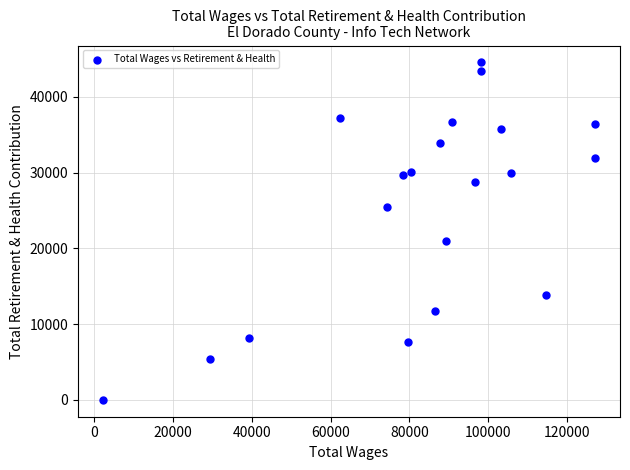

What is the range of X values (max minus min)?

124835